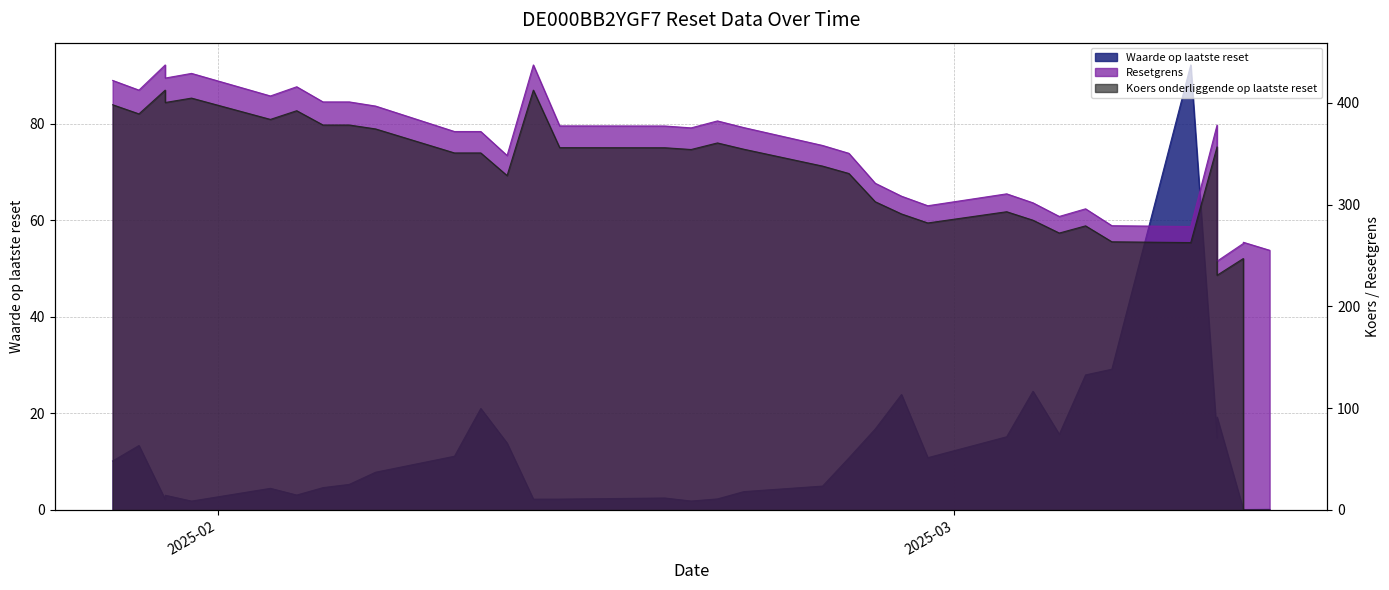

At which label is Koers onderliggende op laatste reset closest to 206?

2025-03-11